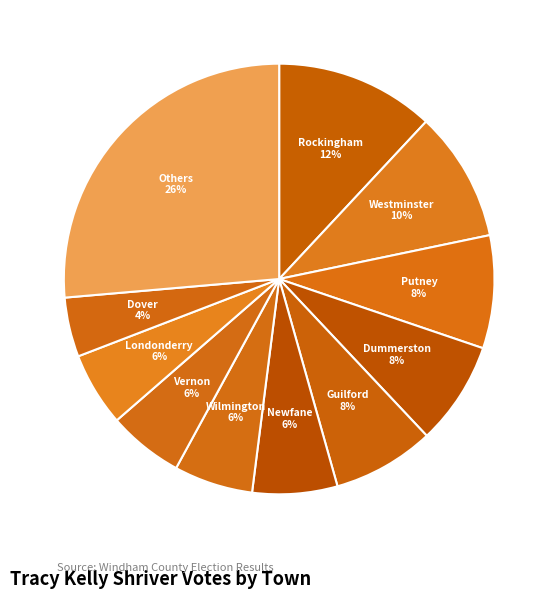

Is there any slice that represents more than half of the pie?

No